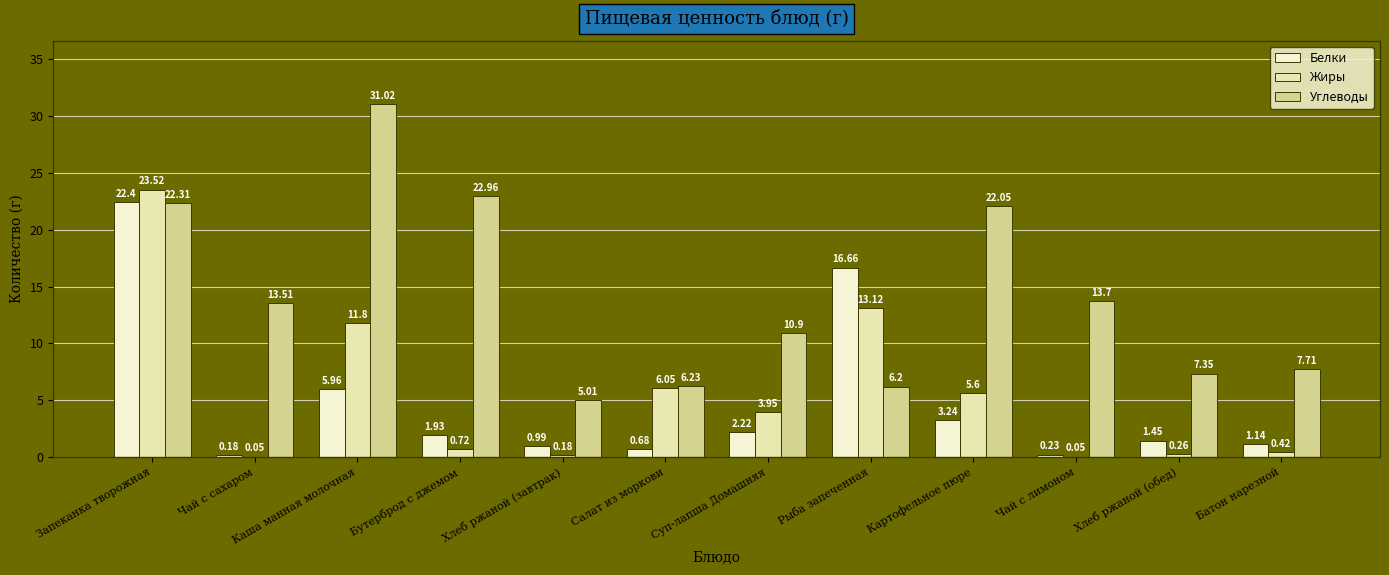

At which label does Белки reach its peak?

Запеканка творожная